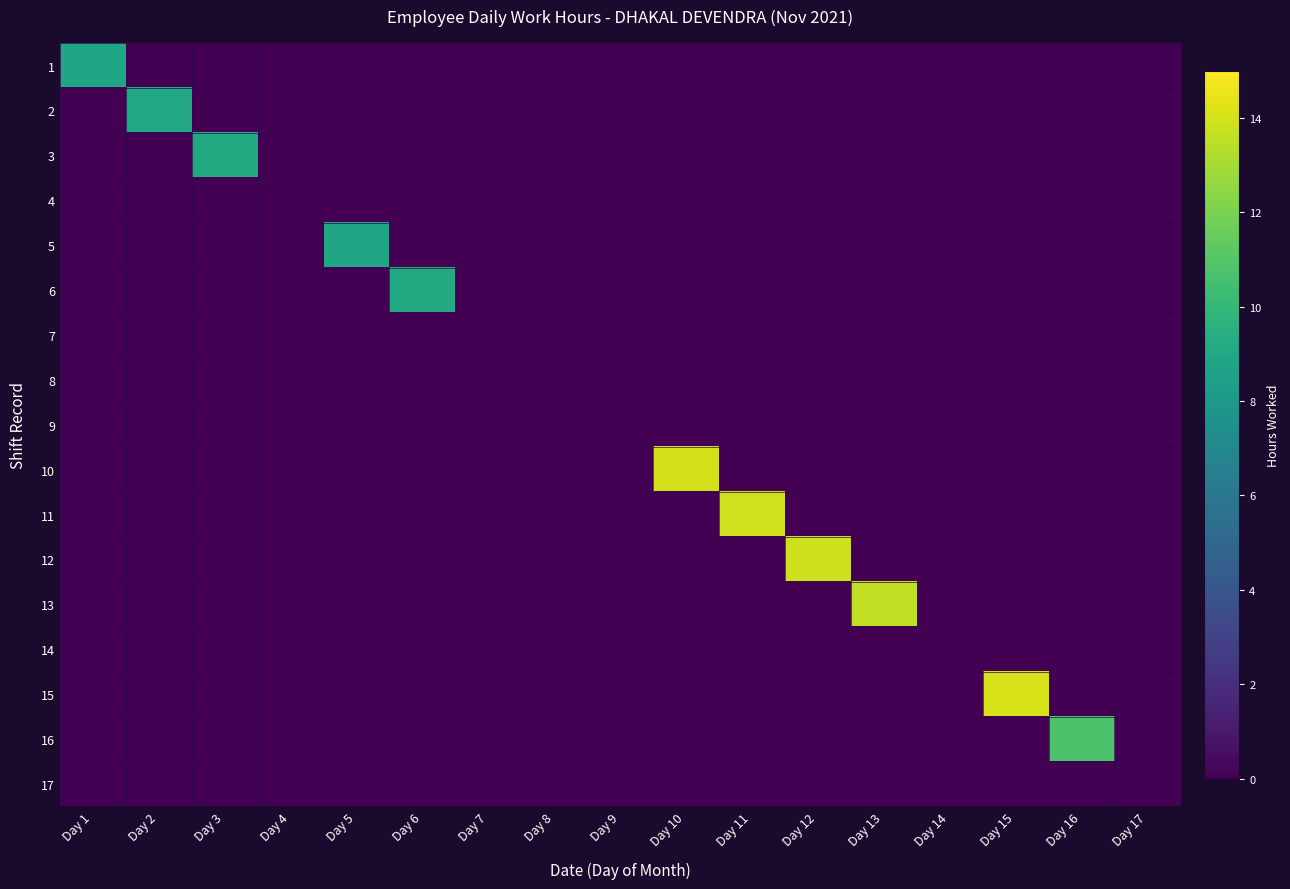

Count the number of categories in the chart.

17